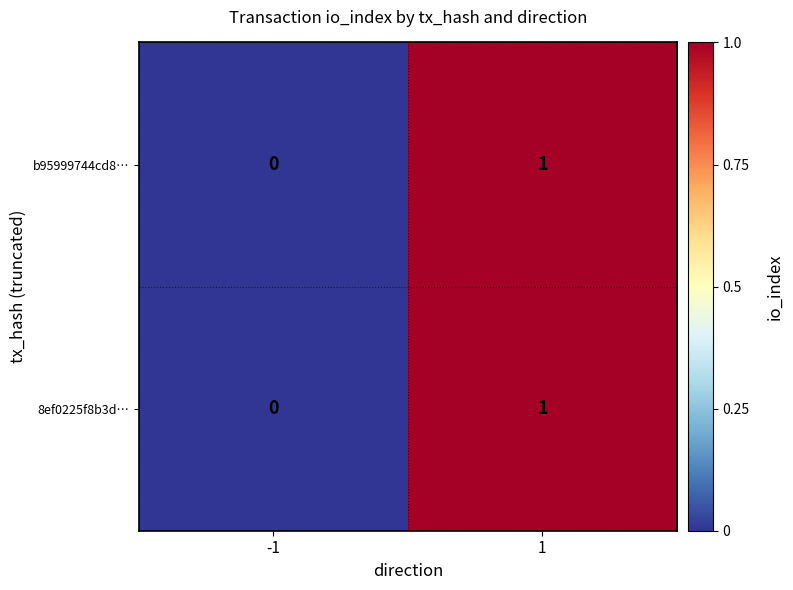

Is the value of b95999744cd8… at 1 greater than the value of 8ef0225f8b3d… at -1?

Yes